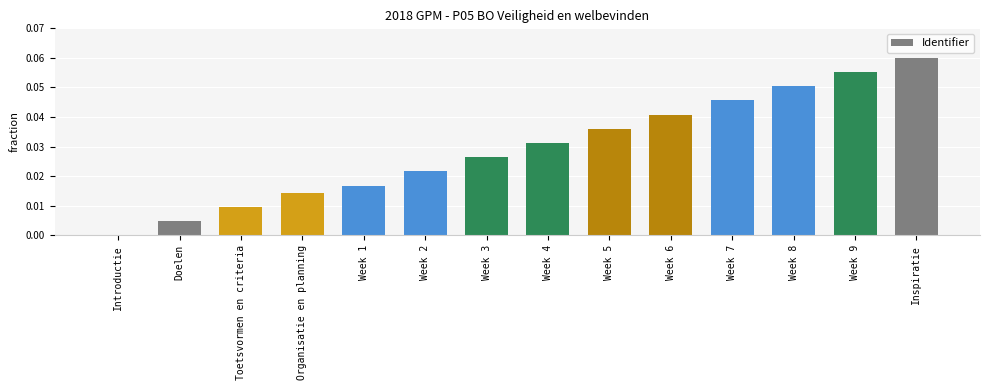

At which category does the chart reach its peak across all series?

Inspiratie